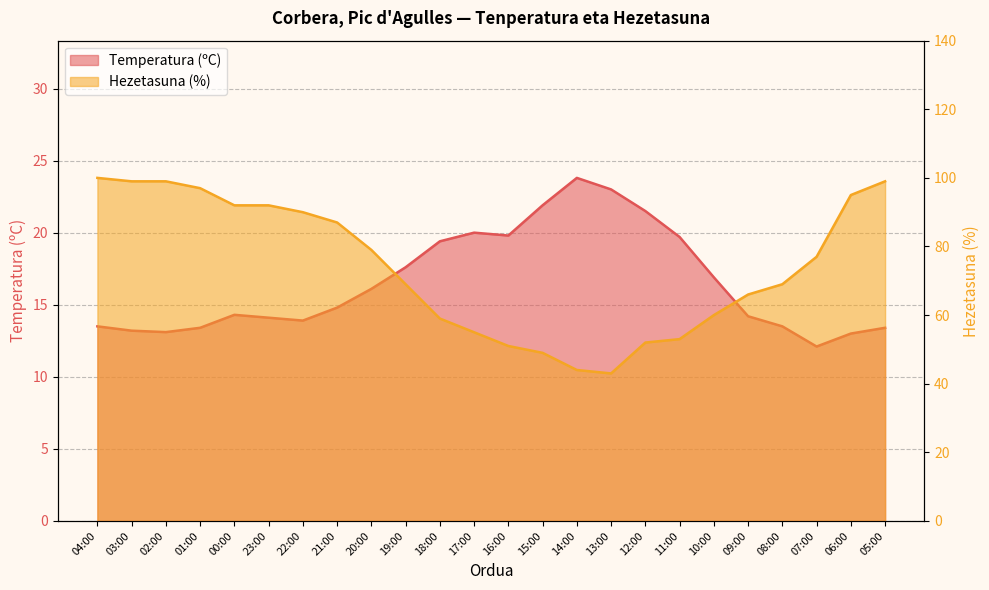

How many interior local peaks does the Temperatura (ºC) series have?

3